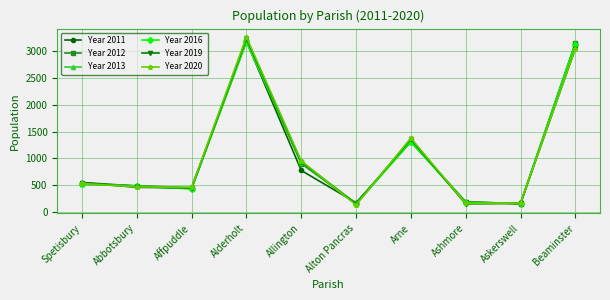

What is the total value across all series at Allington?

5433